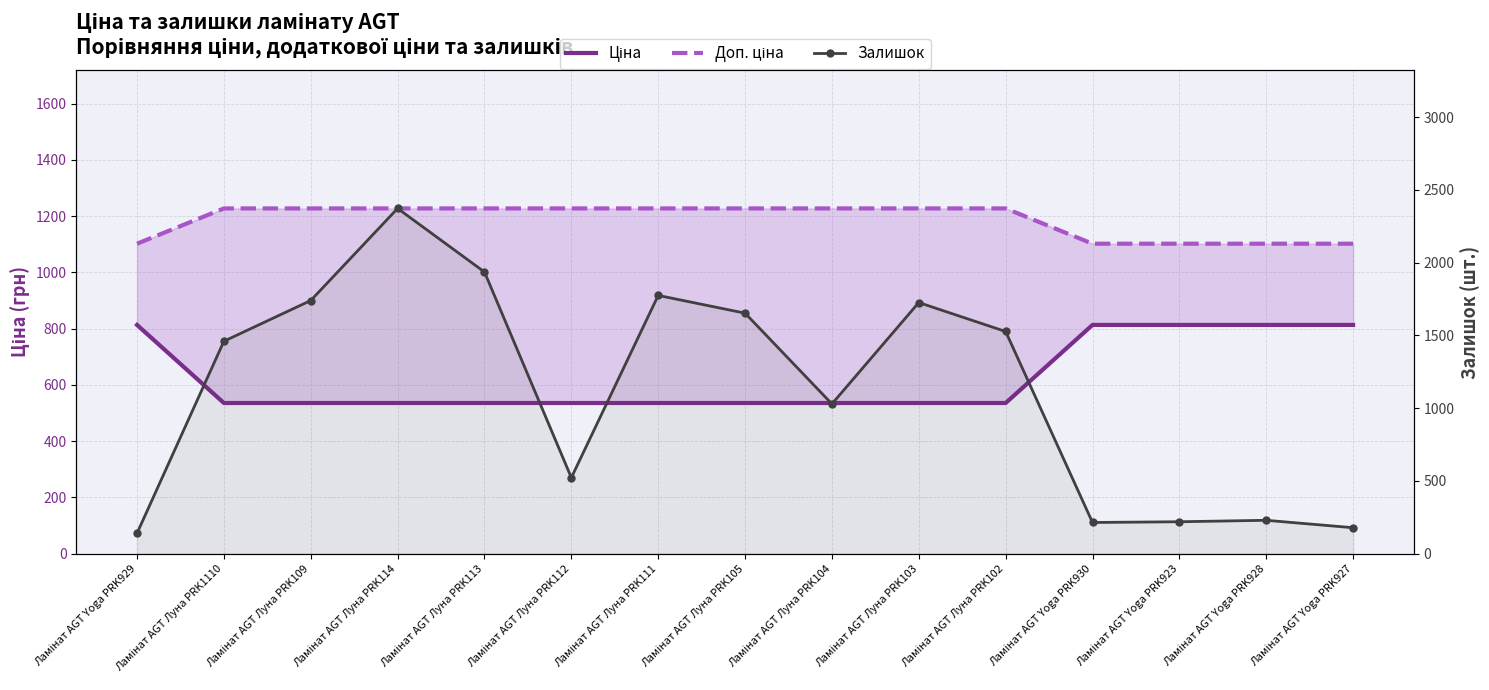

Rank the categories by Ціна value from highest to lowest.

Ламінат AGT Yoga PRK929, Ламінат AGT Yoga PRK930, Ламінат AGT Yoga PRK923, Ламінат AGT Yoga PRK928, Ламінат AGT Yoga PRK927, Ламінат AGT Луна PRK1110, Ламінат AGT Луна PRK109, Ламінат AGT Луна PRK114, Ламінат AGT Луна PRK113, Ламінат AGT Луна PRK112, Ламінат AGT Луна PRK111, Ламінат AGT Луна PRK105, Ламінат AGT Луна PRK104, Ламінат AGT Луна PRK103, Ламінат AGT Луна PRK102